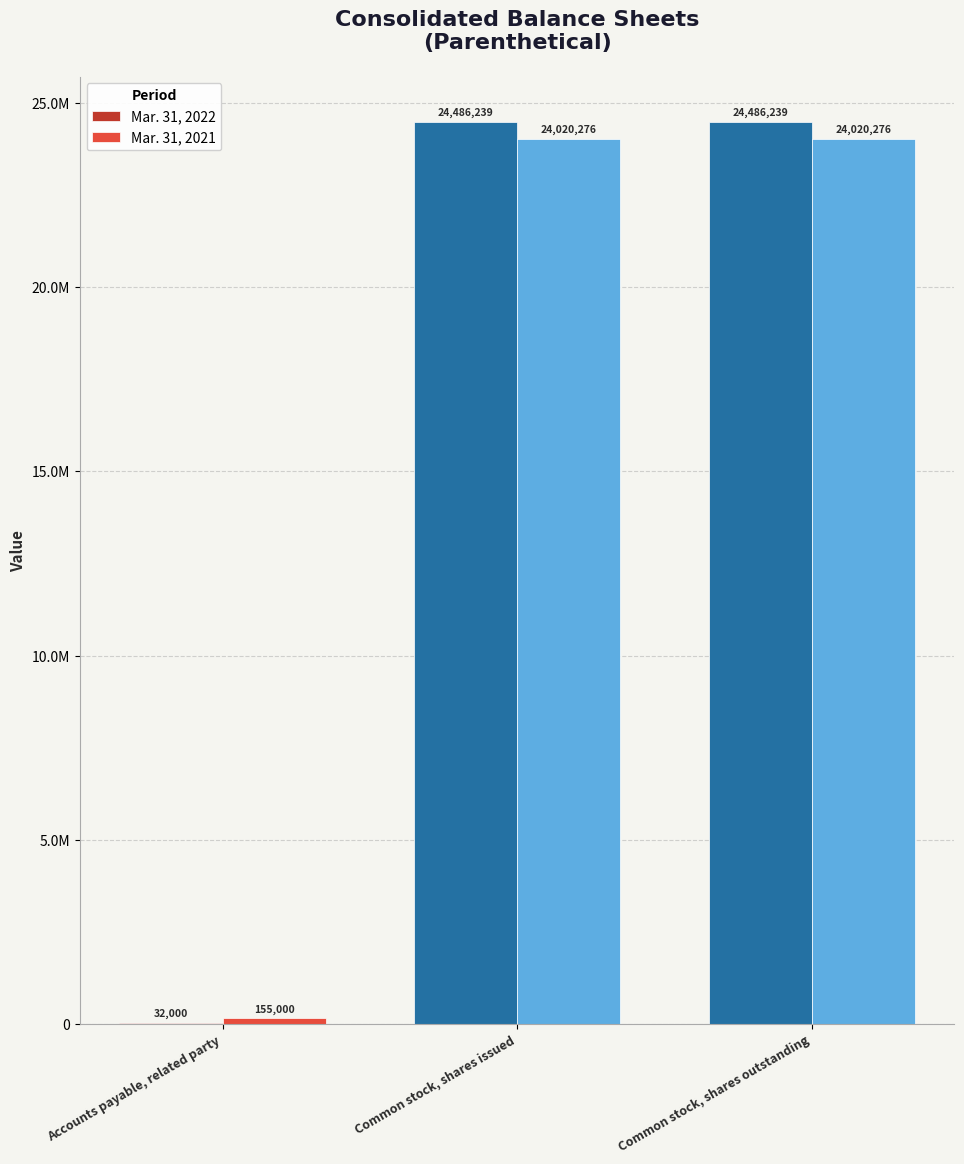

Which series has the largest total across all categories?

Mar. 31, 2022